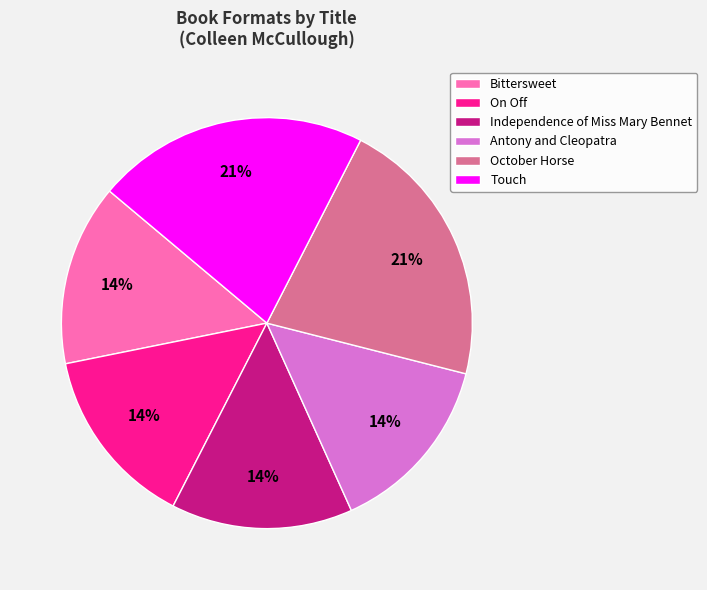

How many segments does this pie chart have?

6